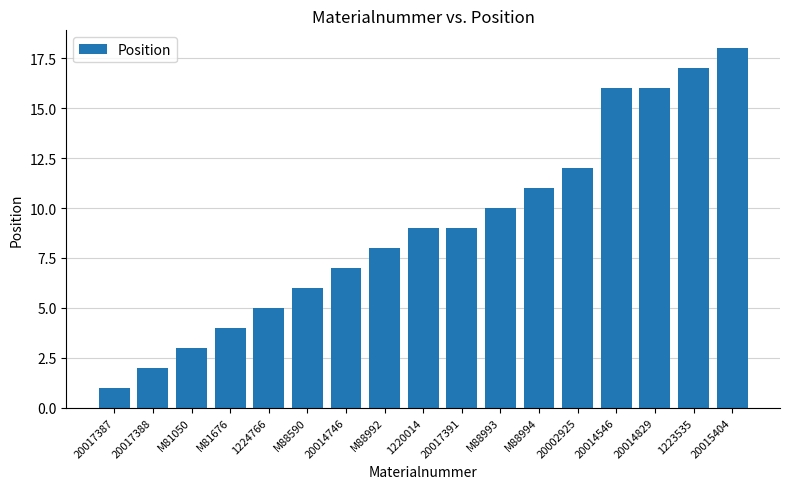

The value at 1223535 is 24. True or false?

False